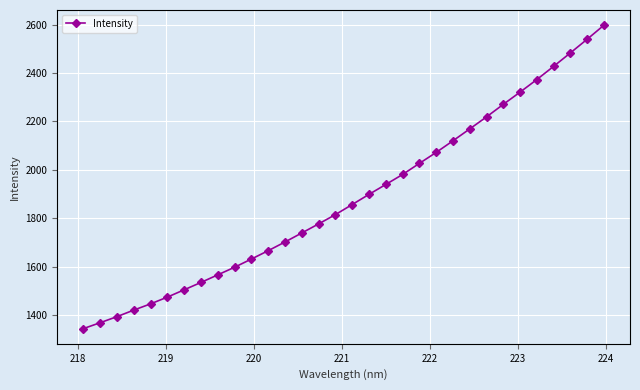

Does the chart display data point markers on the line(s)?

Yes